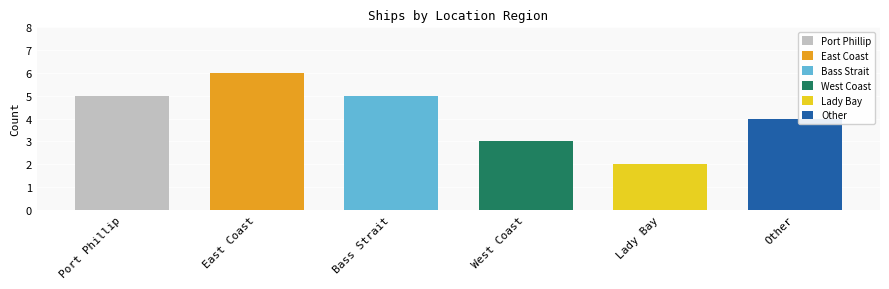

What is the change in value from East Coast to Other?

-2